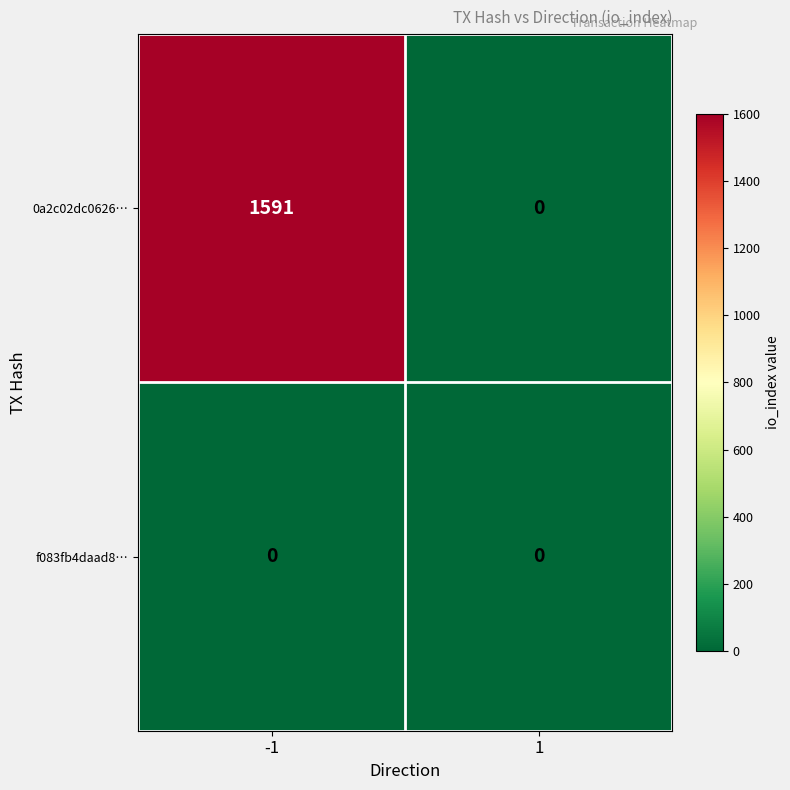

Reading left to right, extract all data points from this chart.

0a2c02dc0626…: -1=1591	1=0
f083fb4daad8…: -1=0	1=0